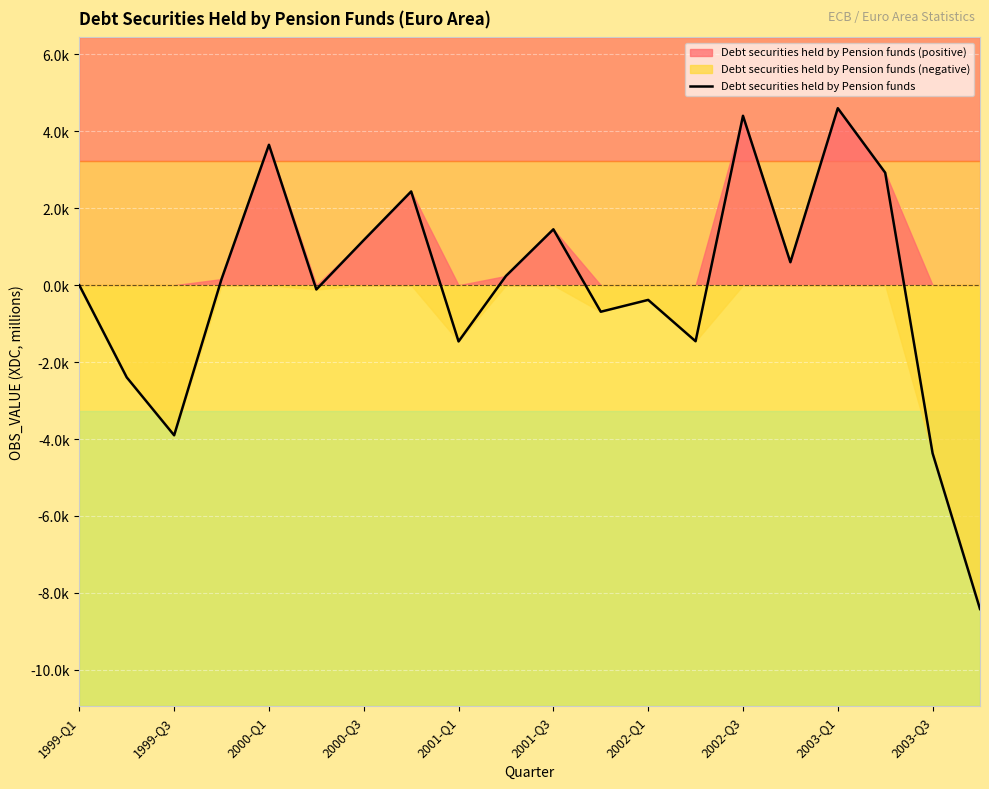

What is the difference between the second highest and minimum values?

12822.8